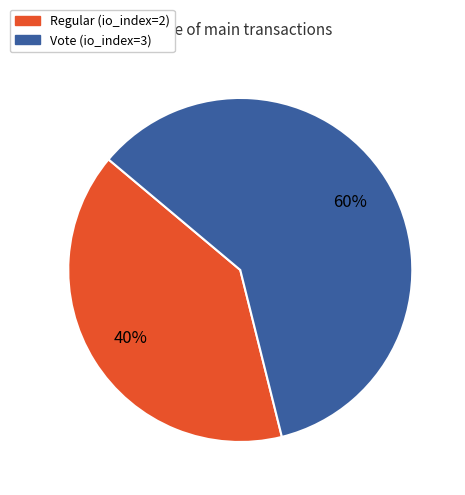

What is the majority slice?

Vote (io_index=3)